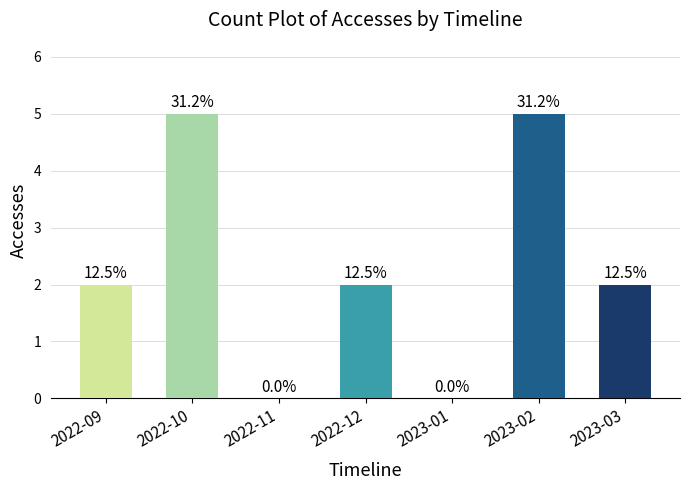

Rank the categories by value from highest to lowest.

2022-10, 2023-02, 2022-09, 2022-12, 2023-03, 2022-11, 2023-01